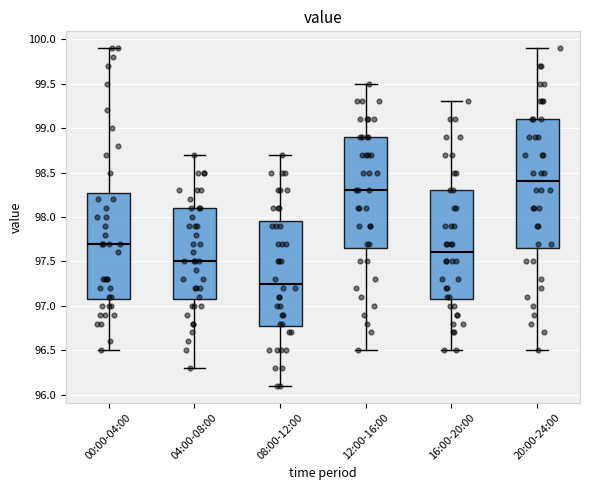

Reading left to right, read every box against the y-axis: the position of its median line, the range the box covers, and the ends of its whiskers. The values are not printed on the chart, so give them approximately, as read against the axis.

00:00-04:00: median 97.70, box 97.10 to 98.30, whiskers 96.50 to 99.90
04:00-08:00: median 97.50, box 97.10 to 98.10, whiskers 96.30 to 98.70
08:00-12:00: median 97.25, box 96.80 to 97.95, whiskers 96.10 to 98.70
12:00-16:00: median 98.30, box 97.65 to 98.90, whiskers 96.50 to 99.50
16:00-20:00: median 97.60, box 97.10 to 98.30, whiskers 96.50 to 99.30
20:00-24:00: median 98.40, box 97.65 to 99.10, whiskers 96.50 to 99.90